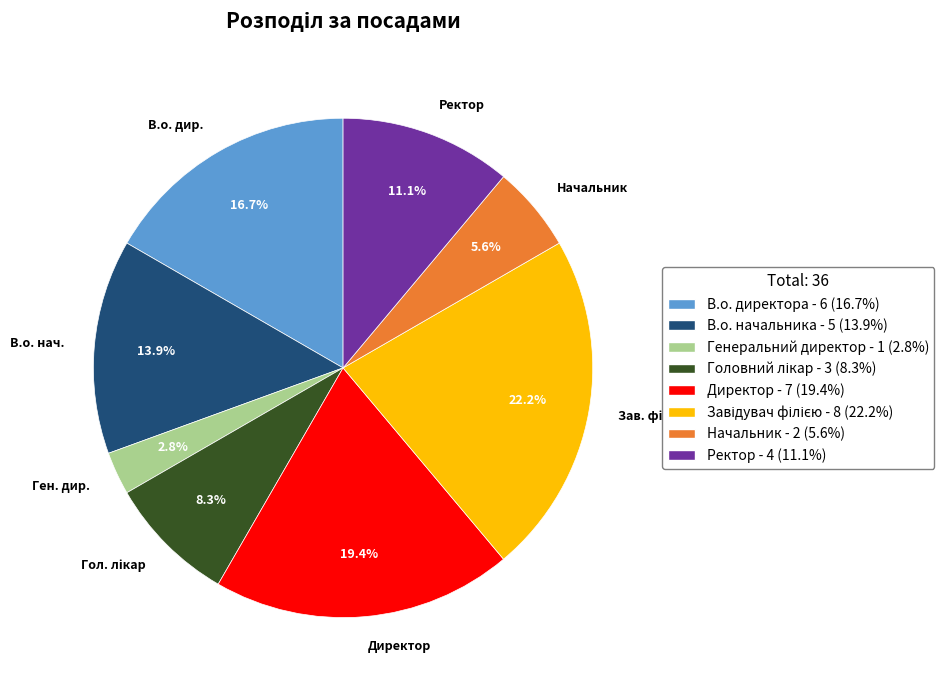

What is the smallest slice in the pie chart?

Ген. дир.